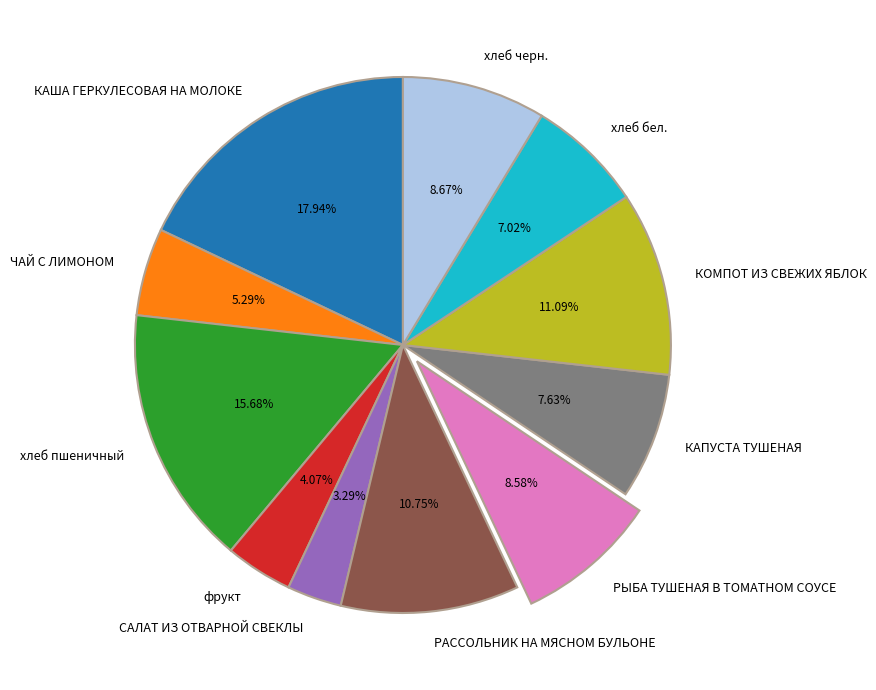

To the nearest percent, what percentage of the pie is РЫБА ТУШЕНАЯ В ТОМАТНОМ СОУСЕ?

9%